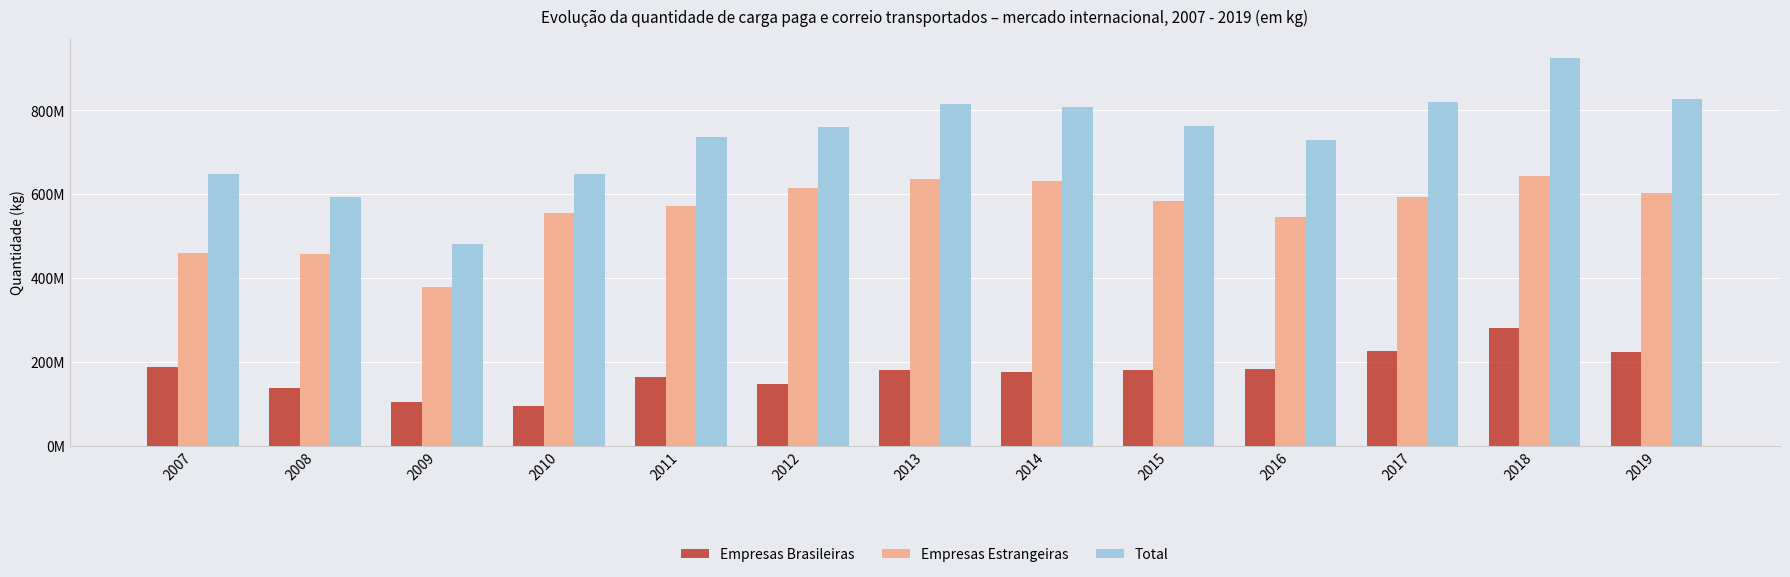

What are all the series names shown in the legend?

Empresas Brasileiras, Empresas Estrangeiras, Total